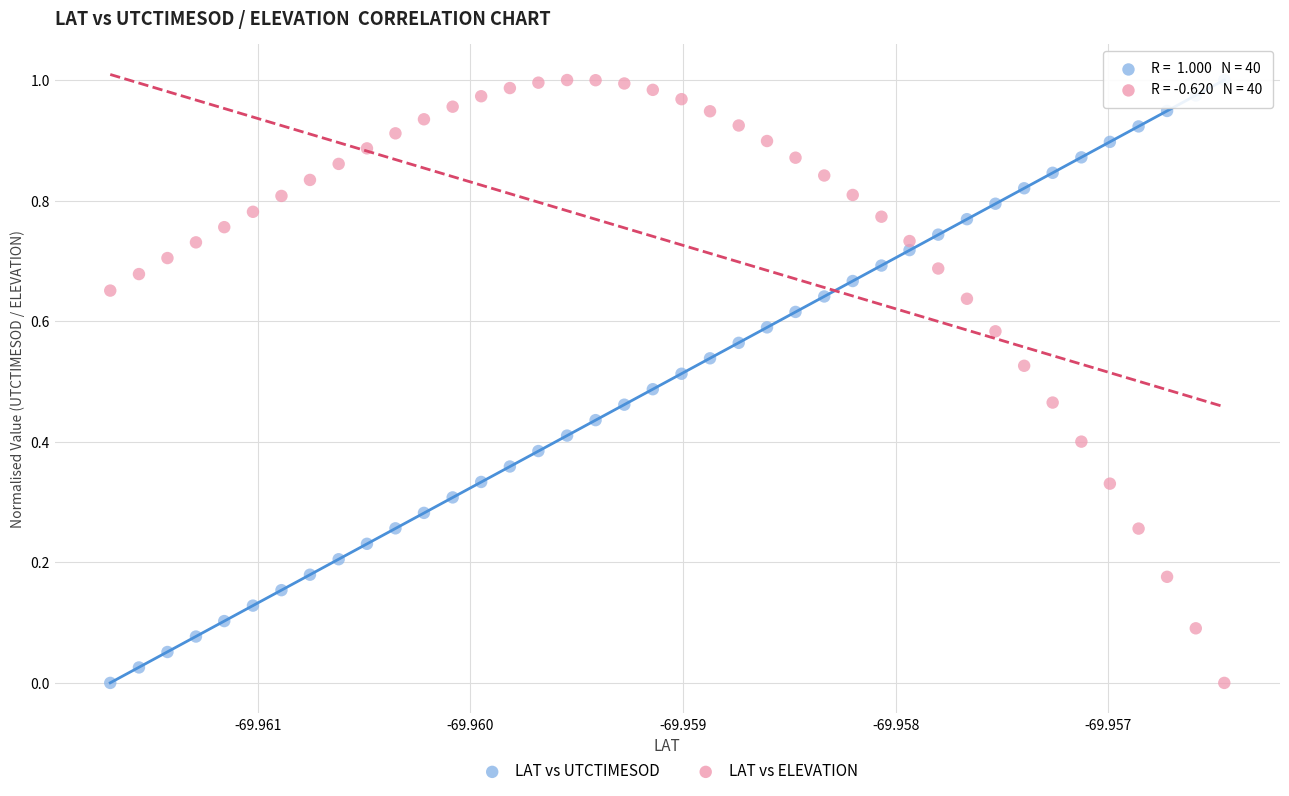

How many data points are displayed?

80